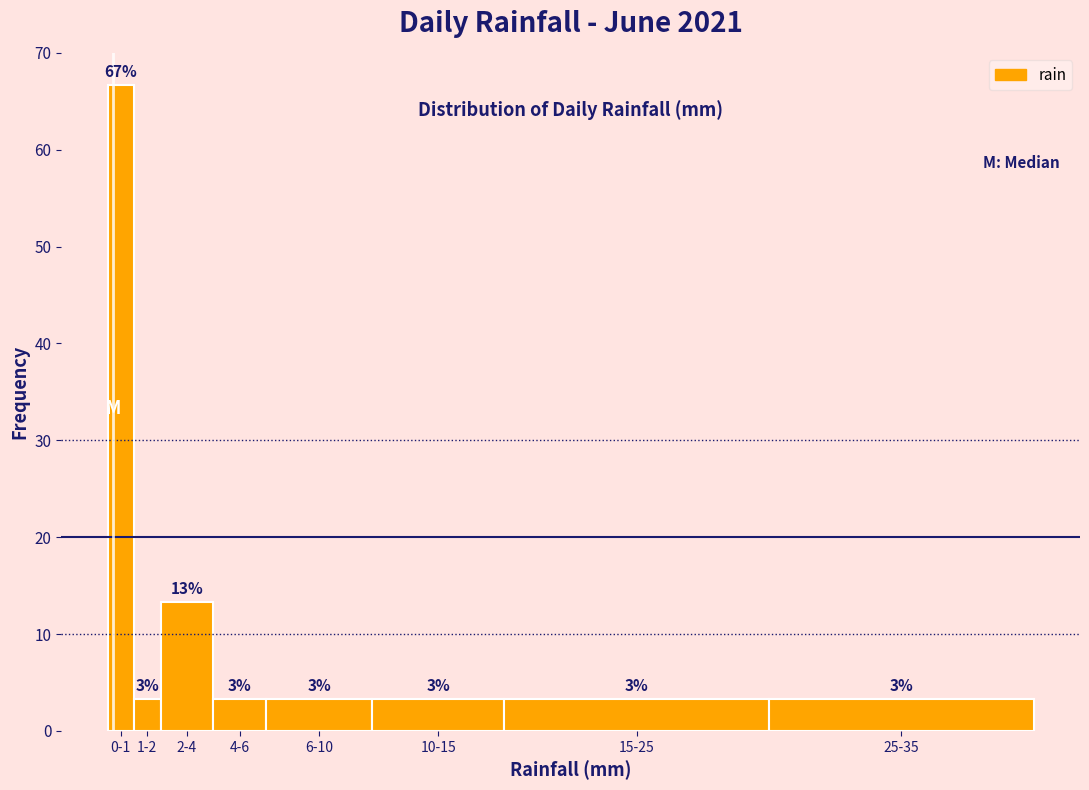

How many bars are there in total?

8